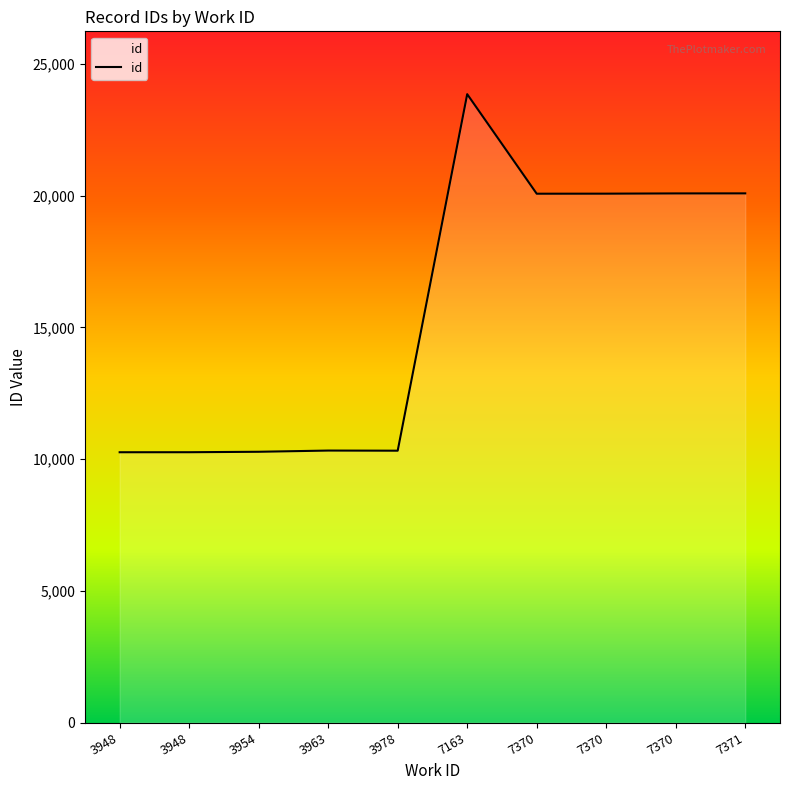

Does the chart have visible grid lines?

No